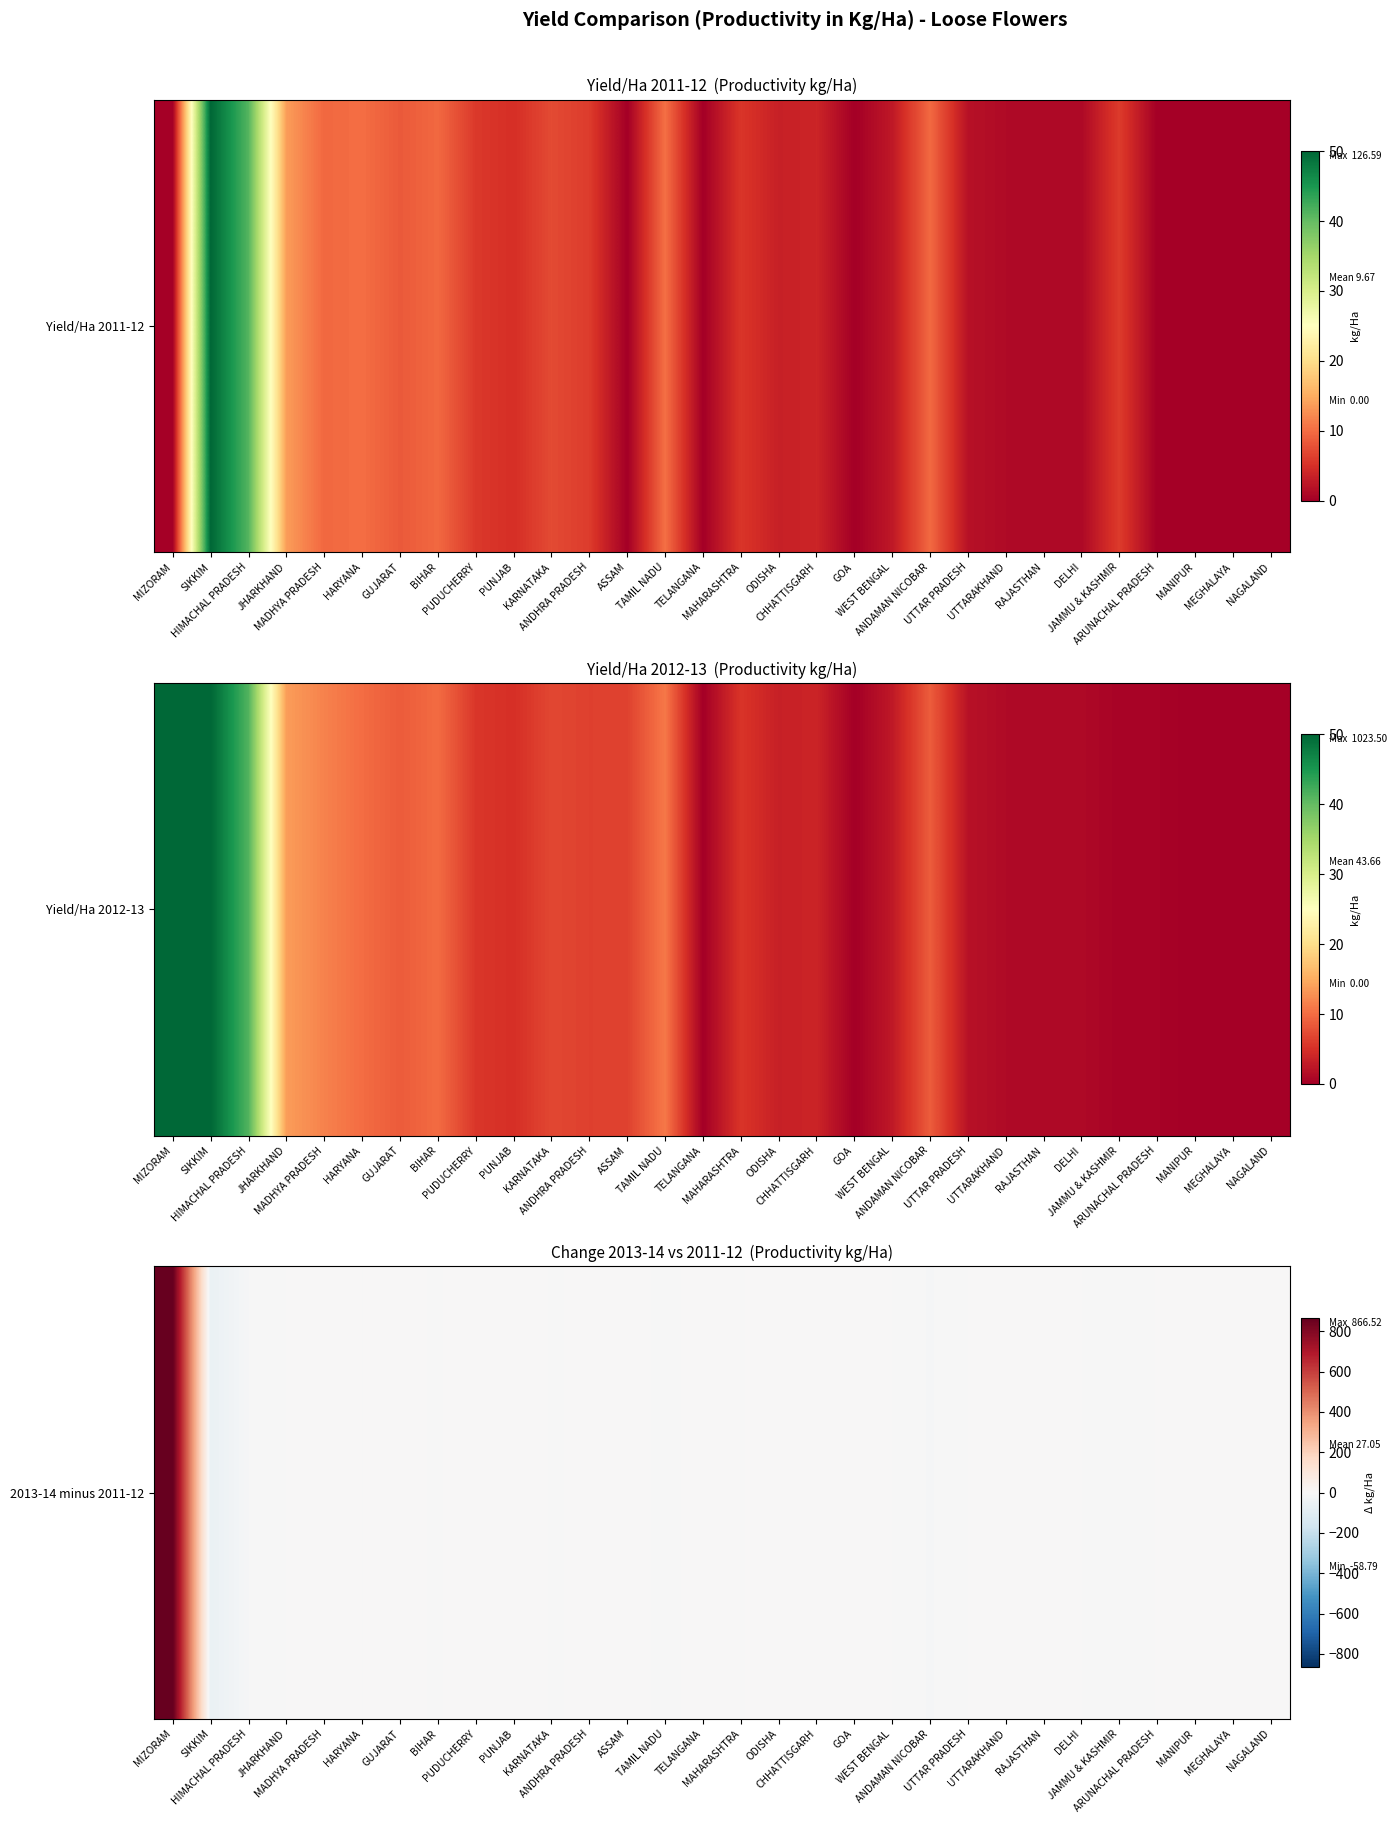

What is the change in value from MADHYA PRADESH to BIHAR?

-2.5